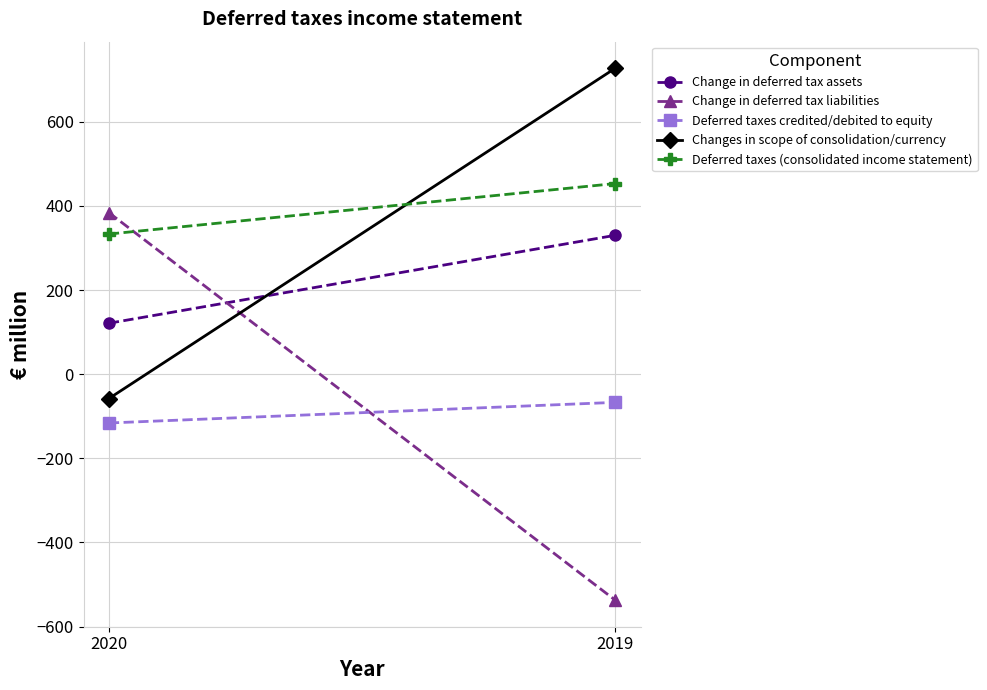

At which label does Change in deferred tax assets reach its minimum?

2020